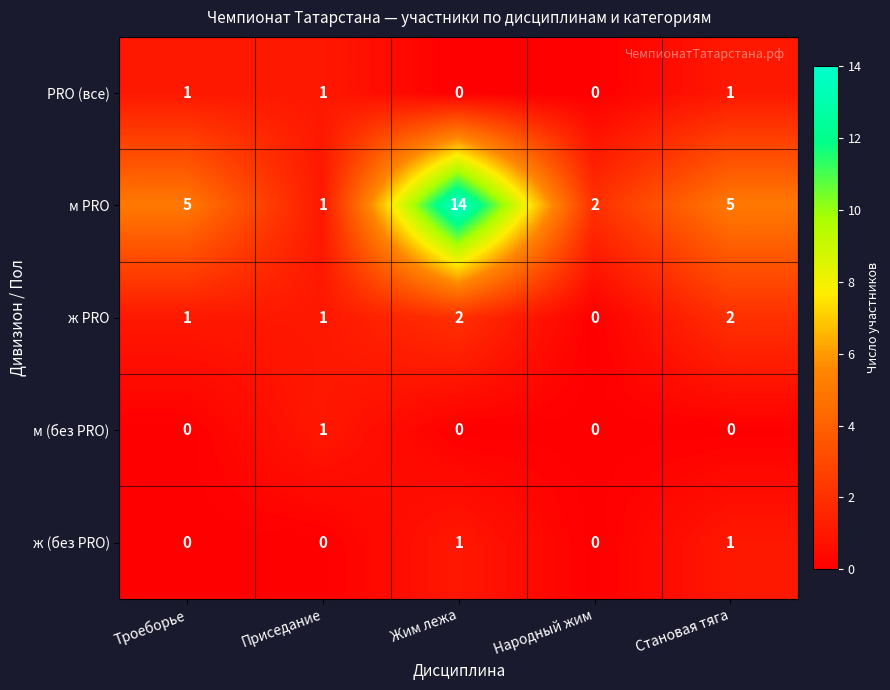

True or false: м PRO has a value of 5 at Троеборье.

True